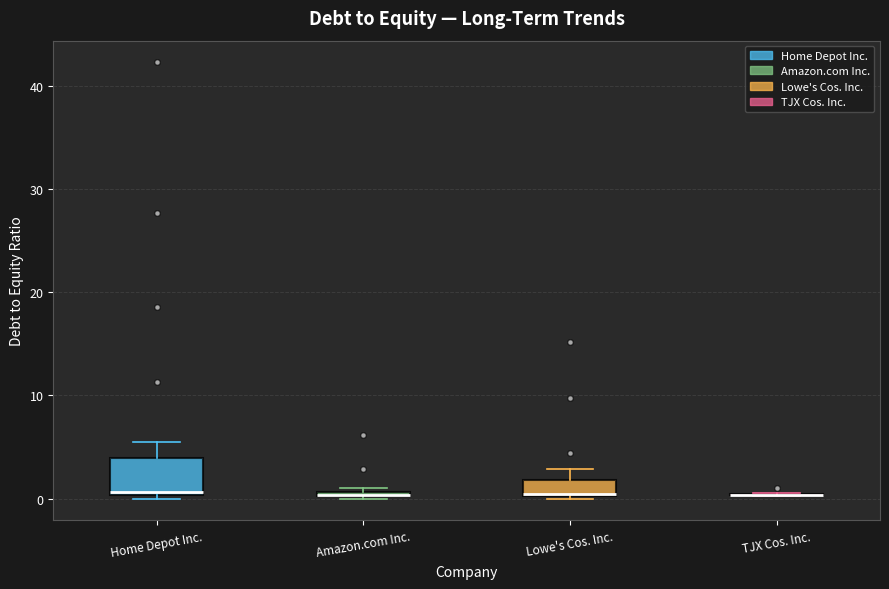

Which box is the tallest, from its lower edge to its upper edge?

Home Depot Inc.